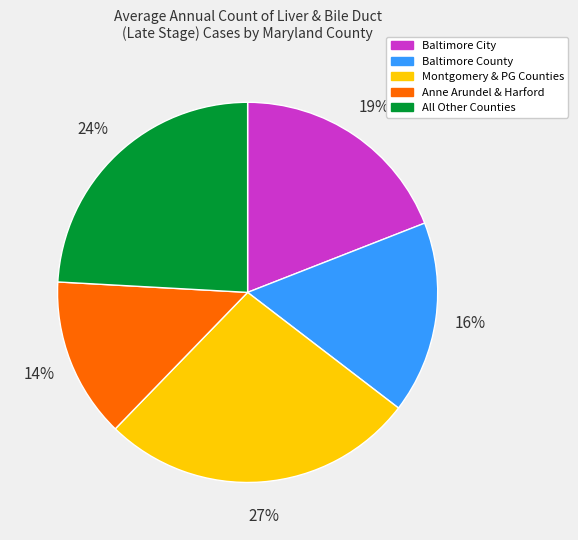

To the nearest percent, what is the average slice percentage?

20%